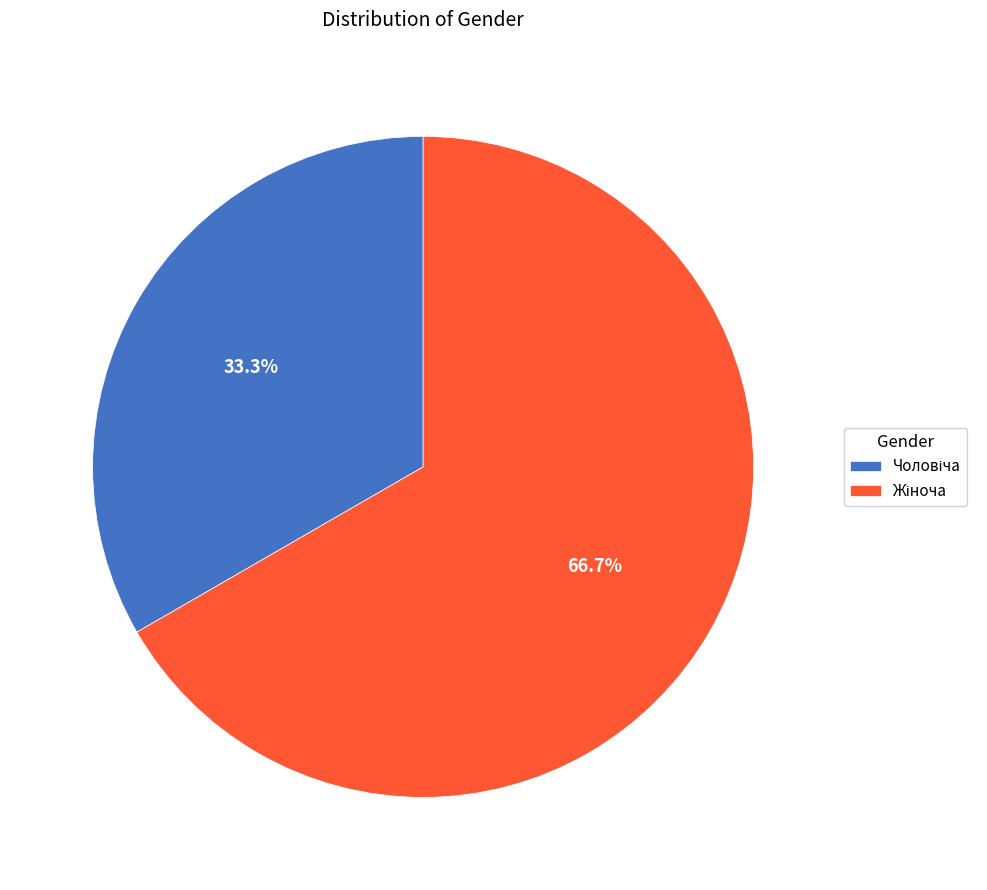

Does any single category account for the majority?

Yes